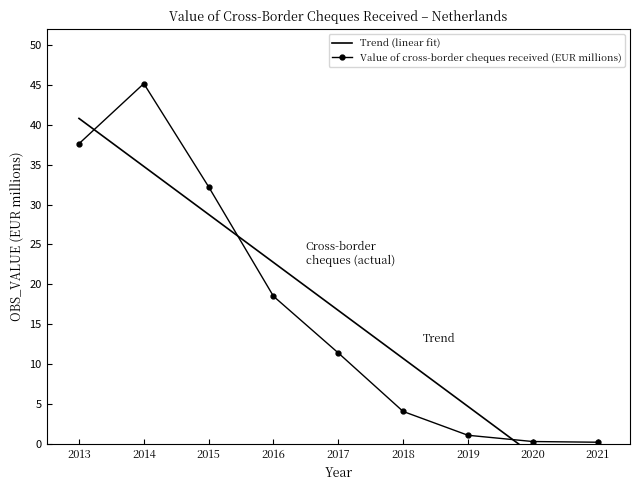

How many lines are shown in the chart?

2